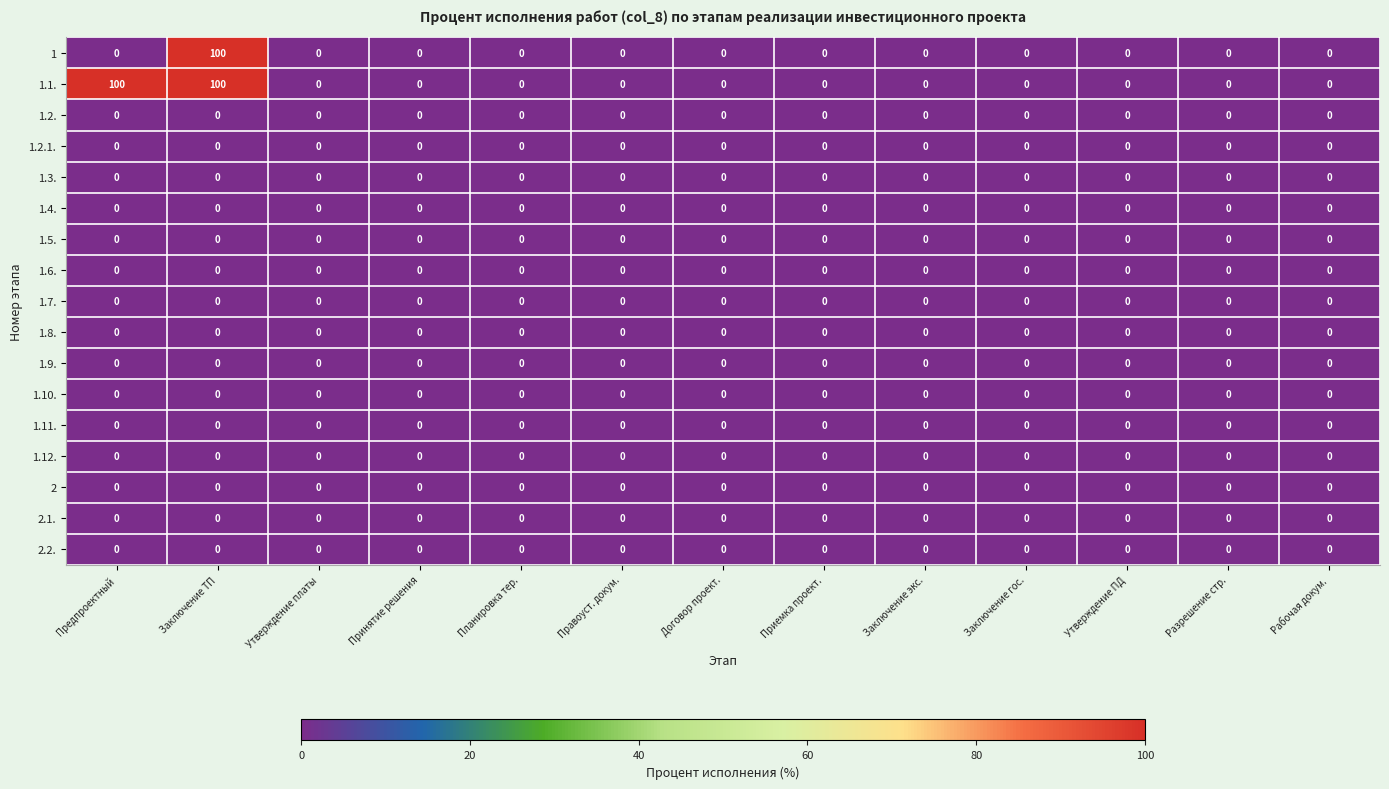

What is the maximum value shown in the chart?

100